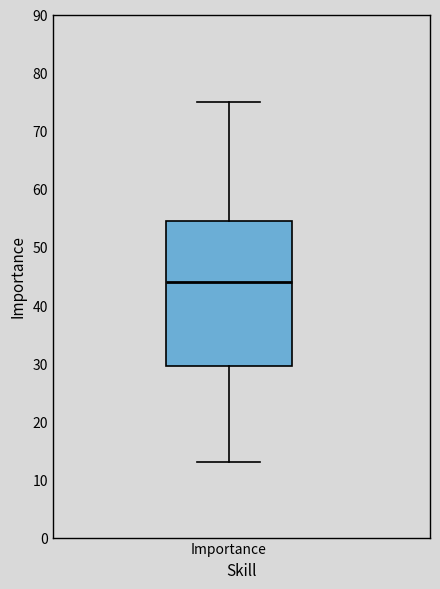

Where does the upper whisker of the box for Importance end on the y-axis? The values are not printed on the chart, so give them approximately, as read against the axis.

75